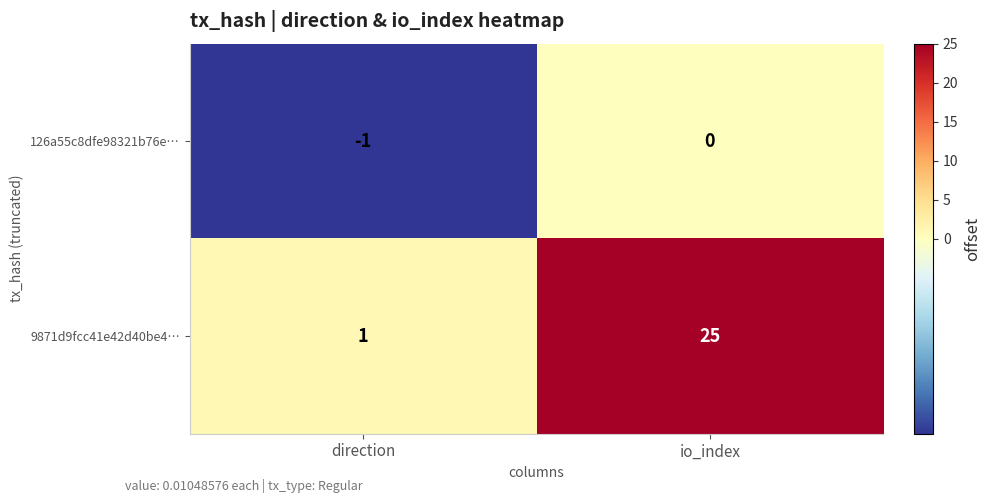

How many categories are shown in the chart?

2